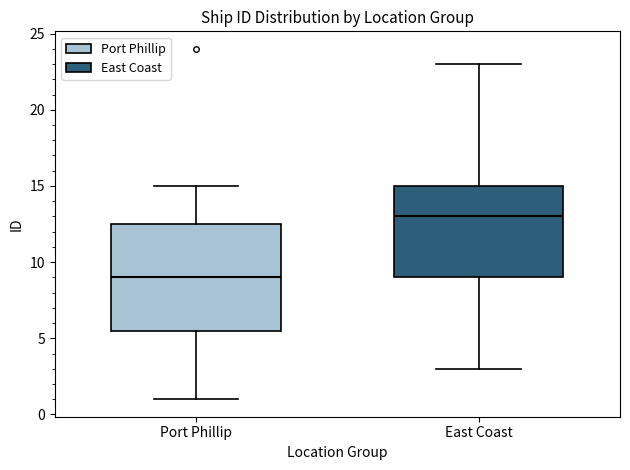

Reading left to right, transcribe this box plot: for each box, give where its median line is, the range the box spans, and where its two whiskers end, as read against the y-axis. The values are not printed on the chart, so give them approximately, as read against the axis.

Port Phillip: median 9.0, box 5.5 to 12.5, whiskers 1.0 to 15.0
East Coast: median 13.0, box 9.0 to 15.0, whiskers 3.0 to 23.0